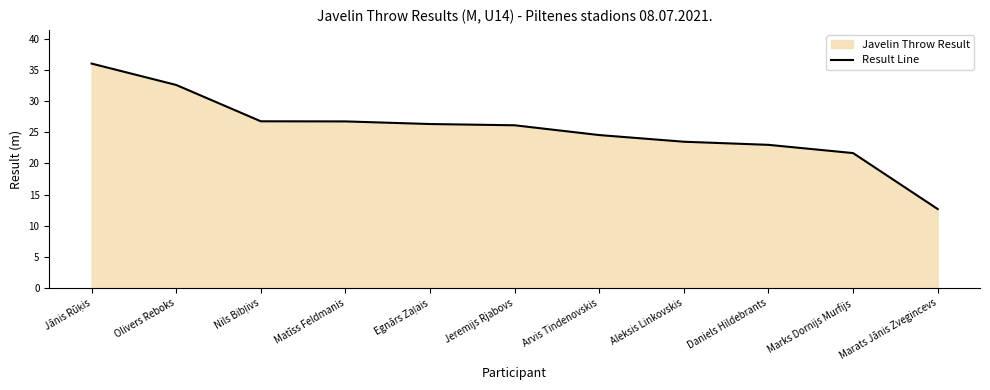

Rank the categories by value from highest to lowest.

Jānis Rūķis, Olivers Reboks, Nils Bibļivs, Matīss Feldmanis, Egnārs Zaļais, Jeremijs Rjabovs, Arvis Tindenovskis, Aleksis Linkovskis, Daniels Hildebrants, Marks Dornijs Murfijs, Marats Jānis Zvegincevs